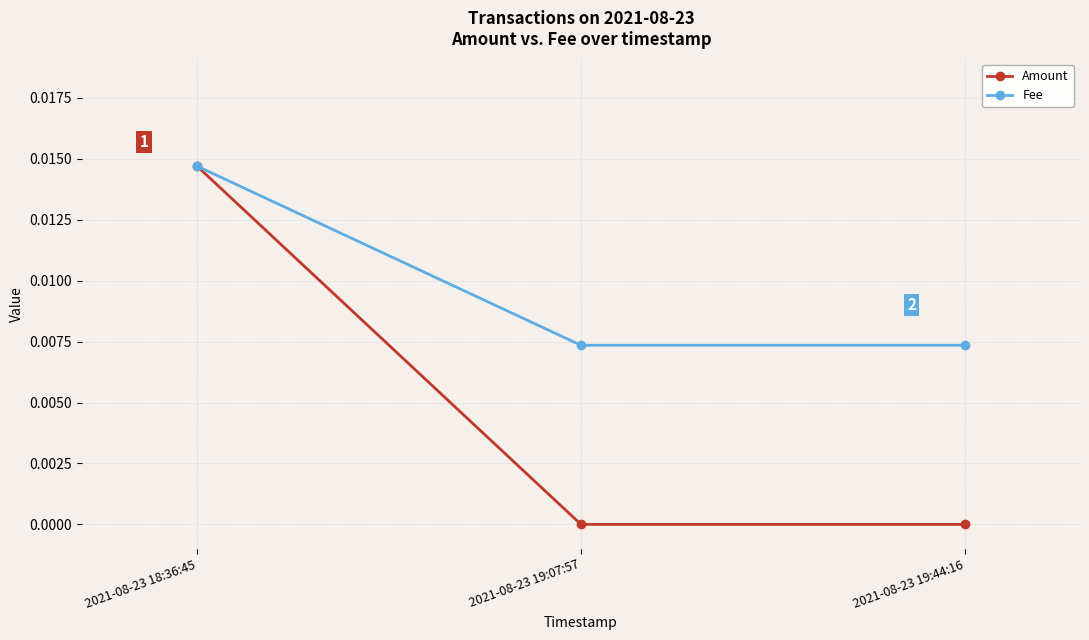

List the series in order of their overall mean, highest first.

Fee, Amount